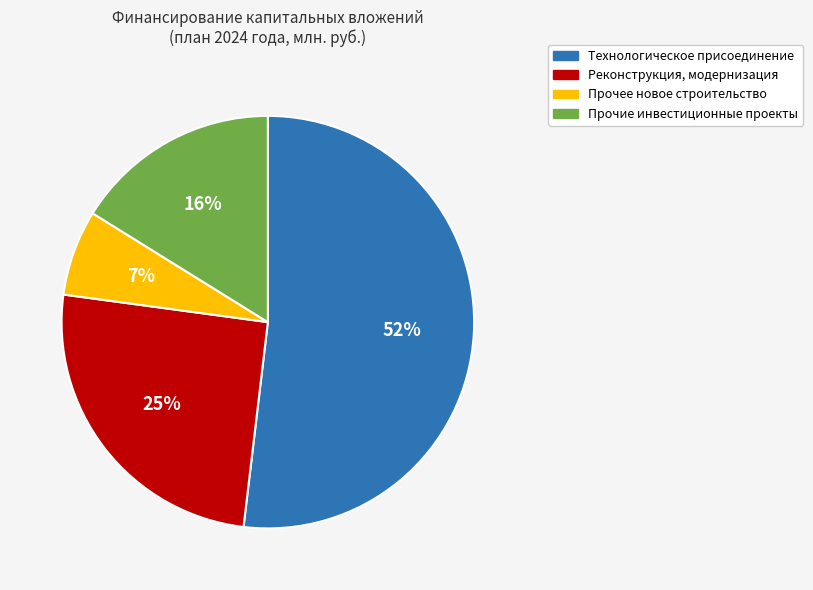

To the nearest percent, what is the difference between the Технологическое присоединение and Реконструкция, модернизация slice percentages?

27%